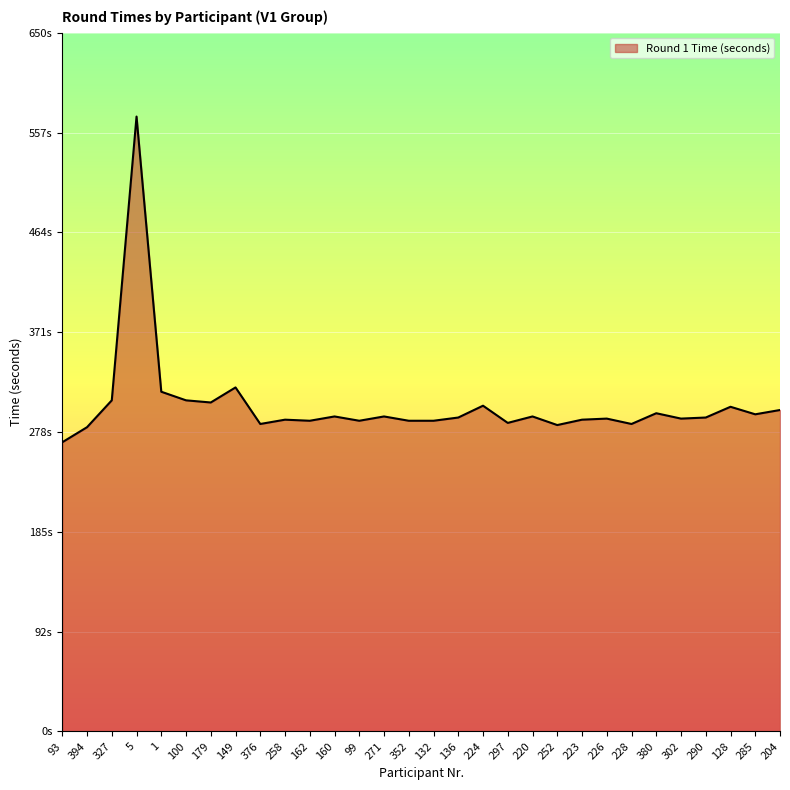

What position from the left is 297?

19